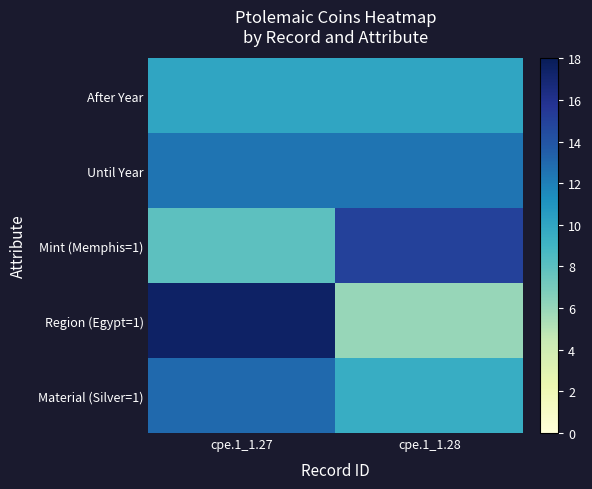

Reading left to right, what are all the values shown in this chart?

After Year: cpe.1_1.27=10.0	cpe.1_1.28=10.0
Until Year: cpe.1_1.27=12.5	cpe.1_1.28=12.5
Mint (Memphis=1): cpe.1_1.27=8.0	cpe.1_1.28=15.0
Region (Egypt=1): cpe.1_1.27=17.5	cpe.1_1.28=6.0
Material (Silver=1): cpe.1_1.27=13.0	cpe.1_1.28=9.5